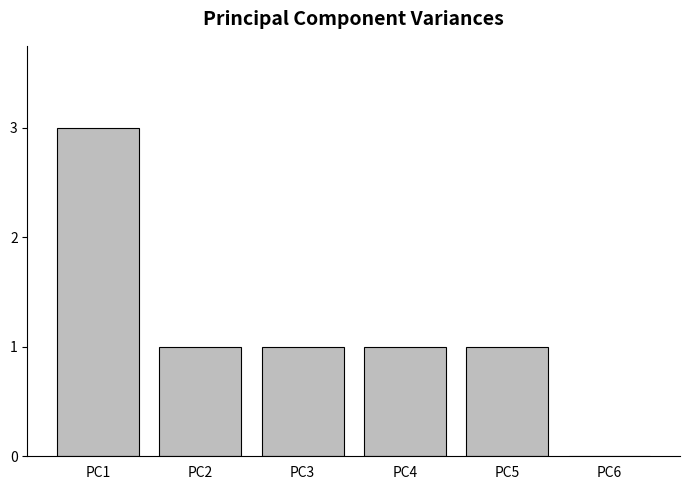

Which has a higher value, PC1 or PC2?

PC1